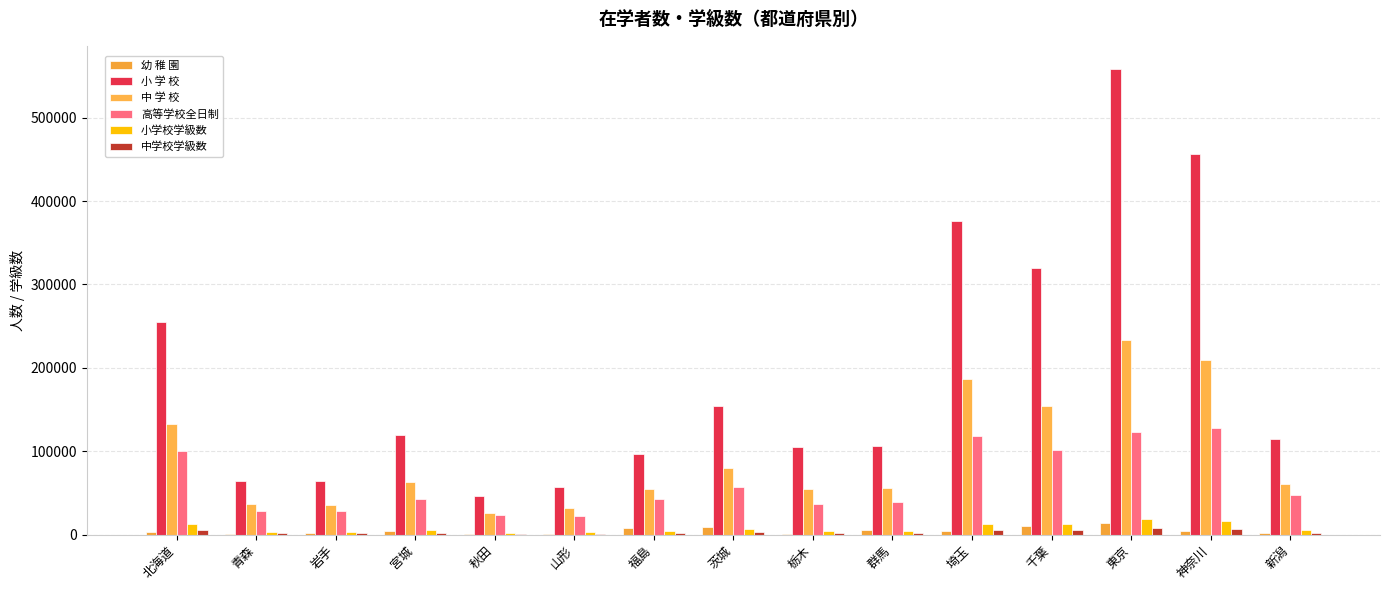

How many distinct data groups are displayed?

6